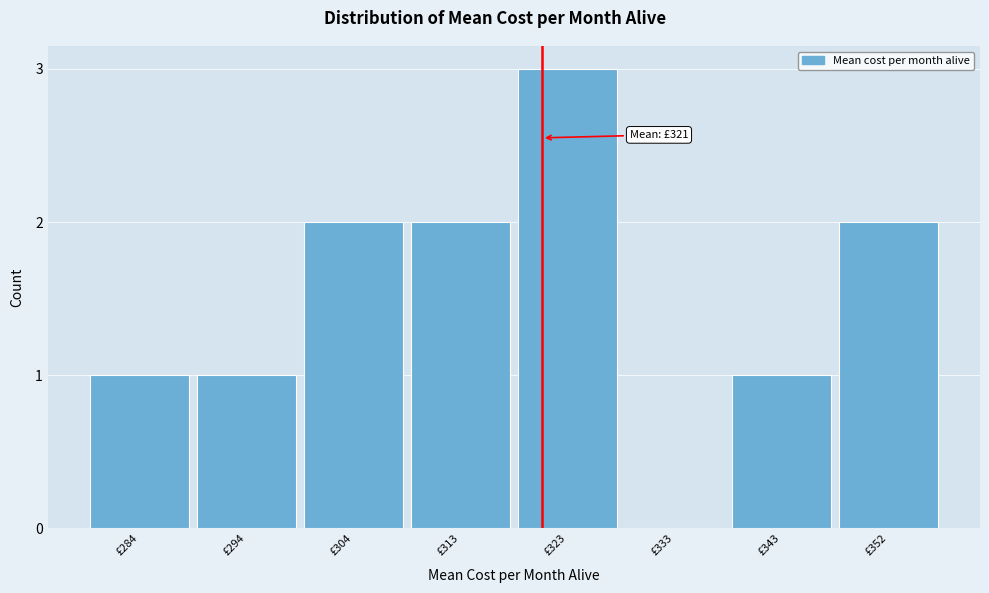

Reading left to right, transcribe all the data shown in this chart.

£284=1	£294=1	£304=2	£313=2	£323=3	£333=0	£343=1	£352=2